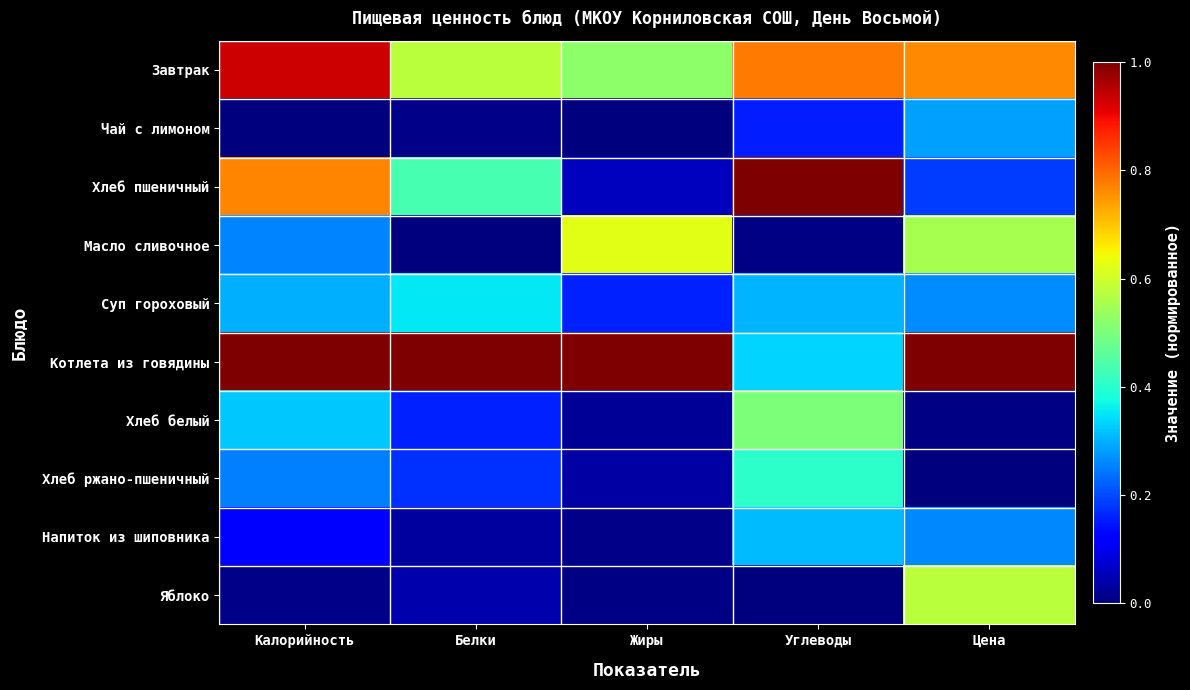

Reading left to right, list all the values displayed in this chart.

Завтрак: Калорийность=0.9	Белки=0.6	Жиры=0.5	Углеводы=0.8	Цена=0.8
Чай с лимоном: Калорийность=0.0	Белки=0.0	Жиры=0.0	Углеводы=0.2	Цена=0.3
Хлеб пшеничный: Калорийность=0.8	Белки=0.4	Жиры=0.1	Углеводы=1.0	Цена=0.2
Масло сливочное: Калорийность=0.3	Белки=0.0	Жиры=0.6	Углеводы=0.0	Цена=0.6
Суп гороховый: Калорийность=0.3	Белки=0.4	Жиры=0.2	Углеводы=0.3	Цена=0.3
Котлета из говядины: Калорийность=1.0	Белки=1.0	Жиры=1.0	Углеводы=0.3	Цена=1.0
Хлеб белый: Калорийность=0.3	Белки=0.2	Жиры=0.0	Углеводы=0.5	Цена=0.0
Хлеб ржано-пшеничный: Калорийность=0.2	Белки=0.2	Жиры=0.0	Углеводы=0.4	Цена=0.0
Напиток из шиповника: Калорийность=0.1	Белки=0.0	Жиры=0.0	Углеводы=0.3	Цена=0.3
Яблоко: Калорийность=0.0	Белки=0.0	Жиры=0.0	Углеводы=0.0	Цена=0.6